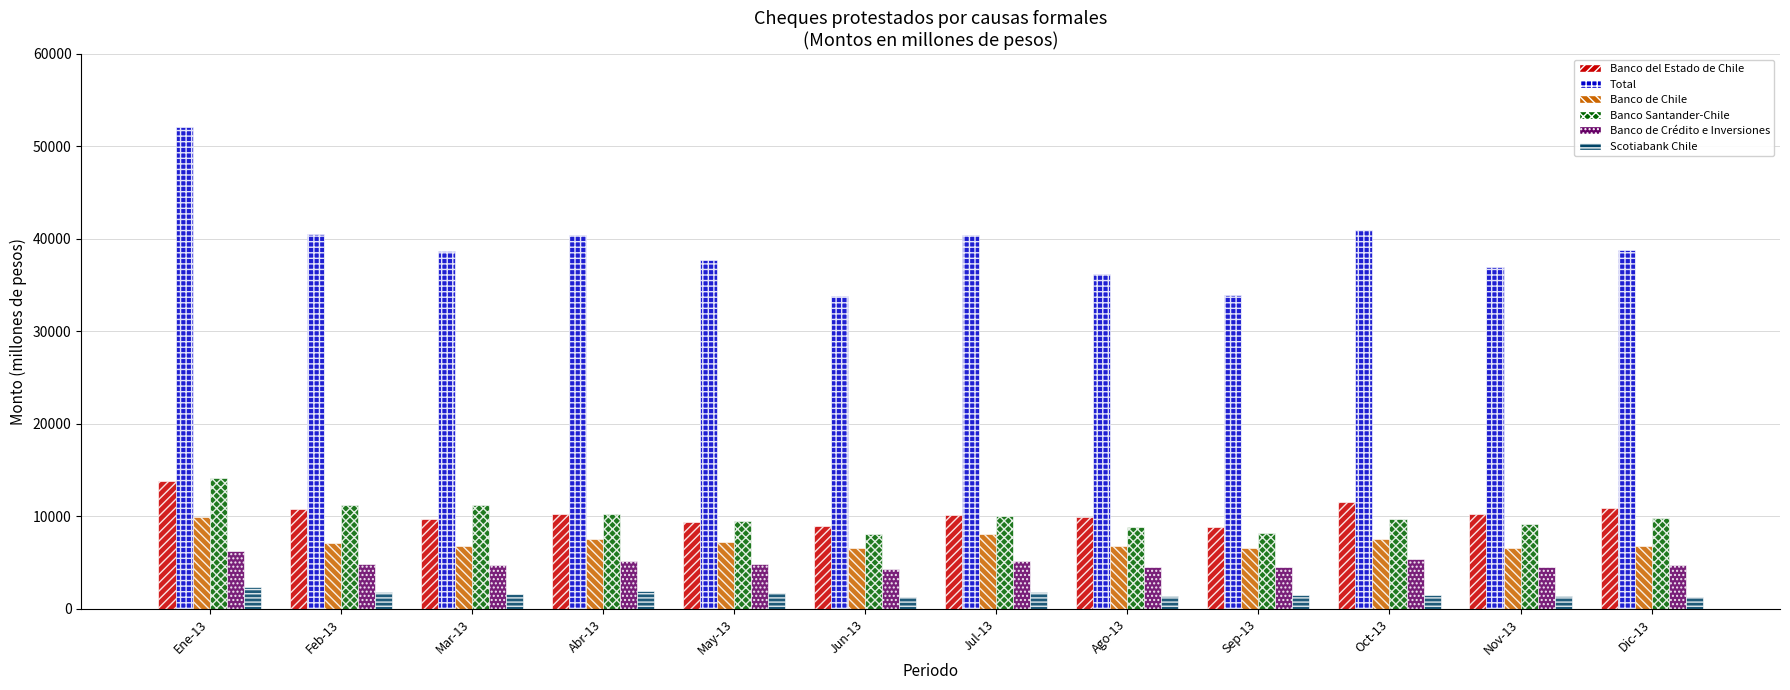

Which label corresponds to the largest value in the chart?

Ene-13